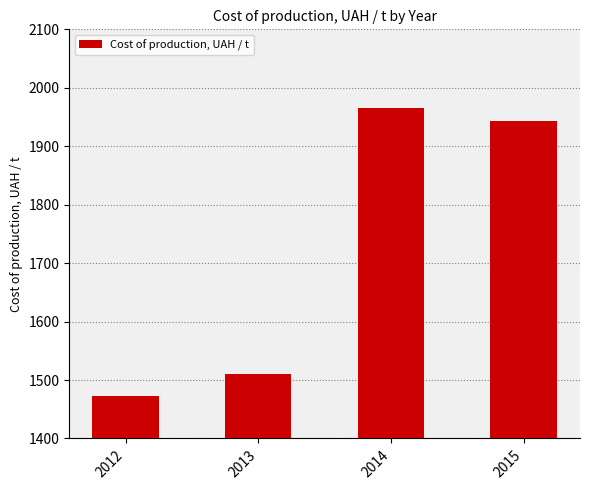

List the labels in order of value, smallest first.

2012, 2013, 2015, 2014